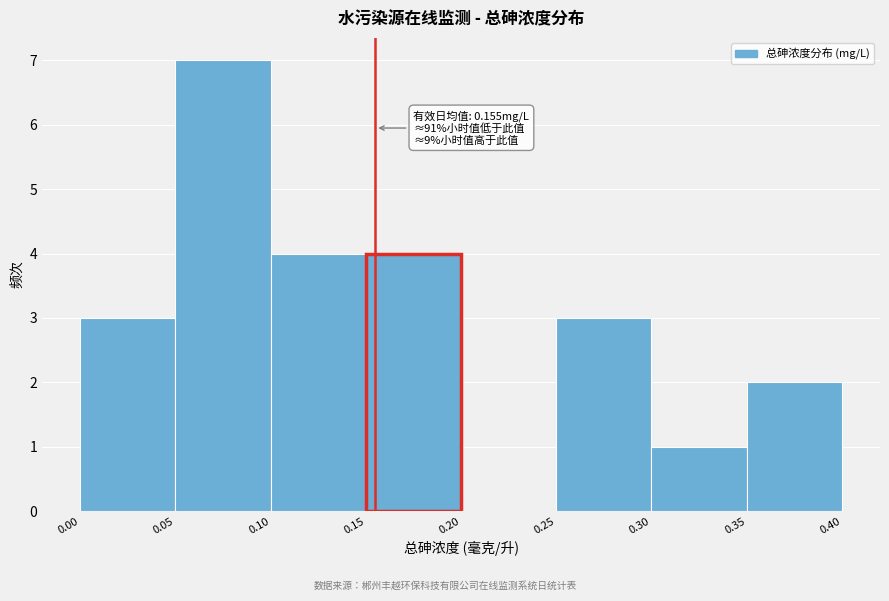

Over which range of the x-axis is the bar tallest?

0.05 to 0.10